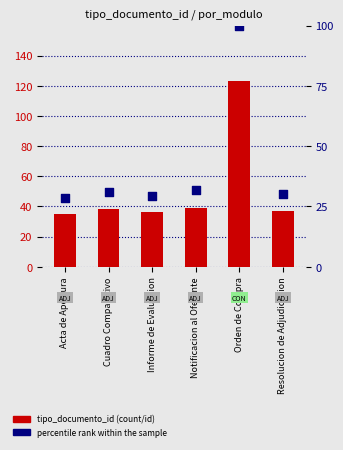

Which series has the widest spread of Y values?

tipo_documento_id